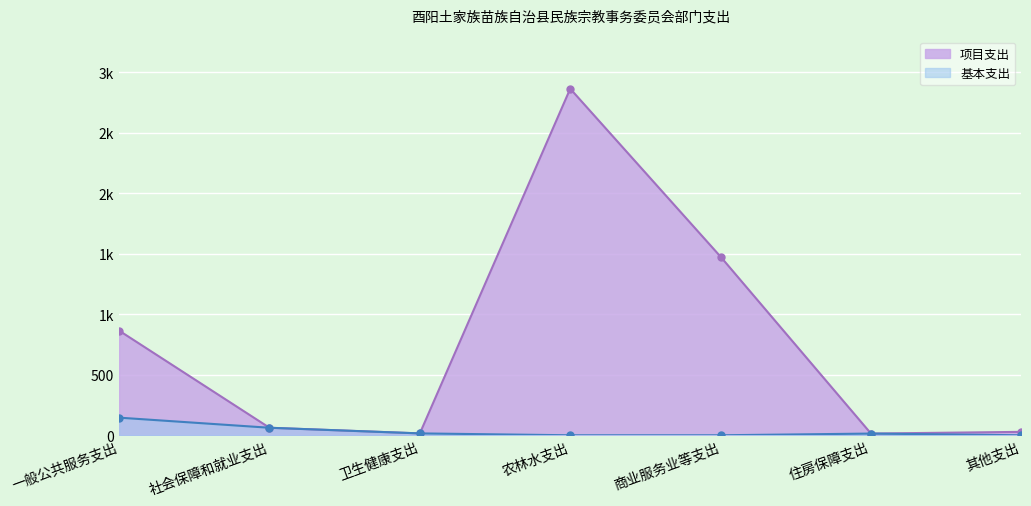

What is the difference between the 项目支出 values at 卫生健康支出 and 商业服务业等支出?

1460.3